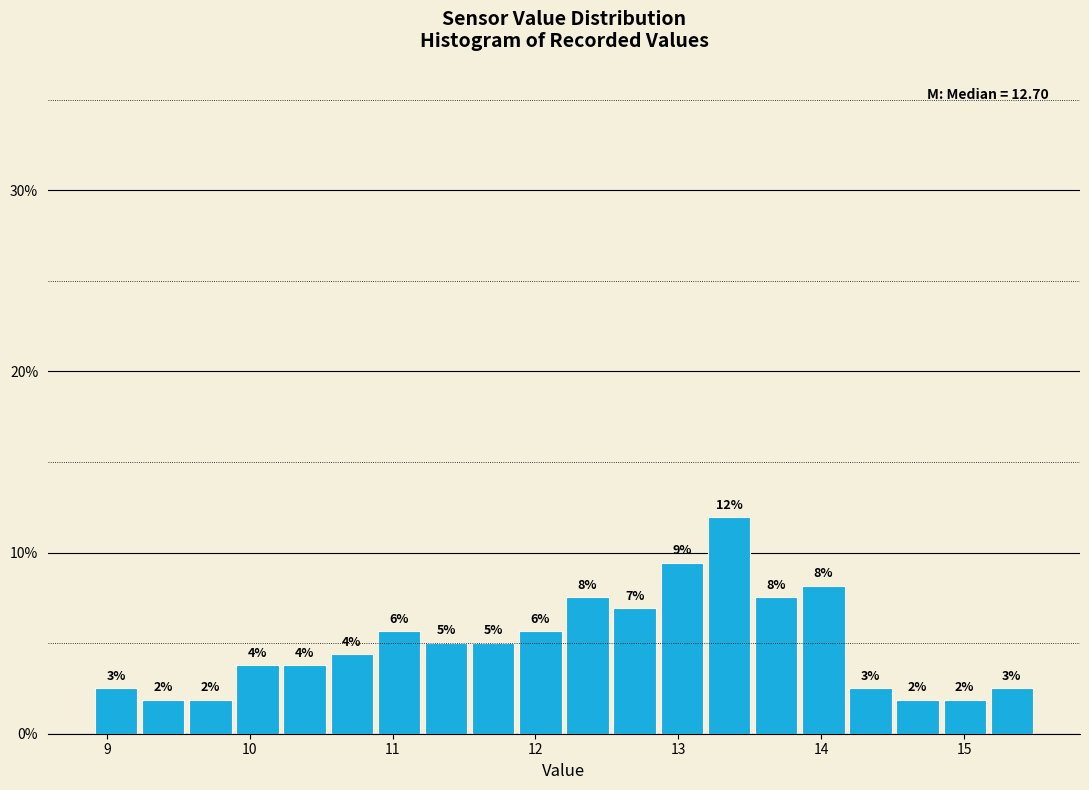

Read against the x-axis, roughly where is the centre of the tallest bar?

13.4